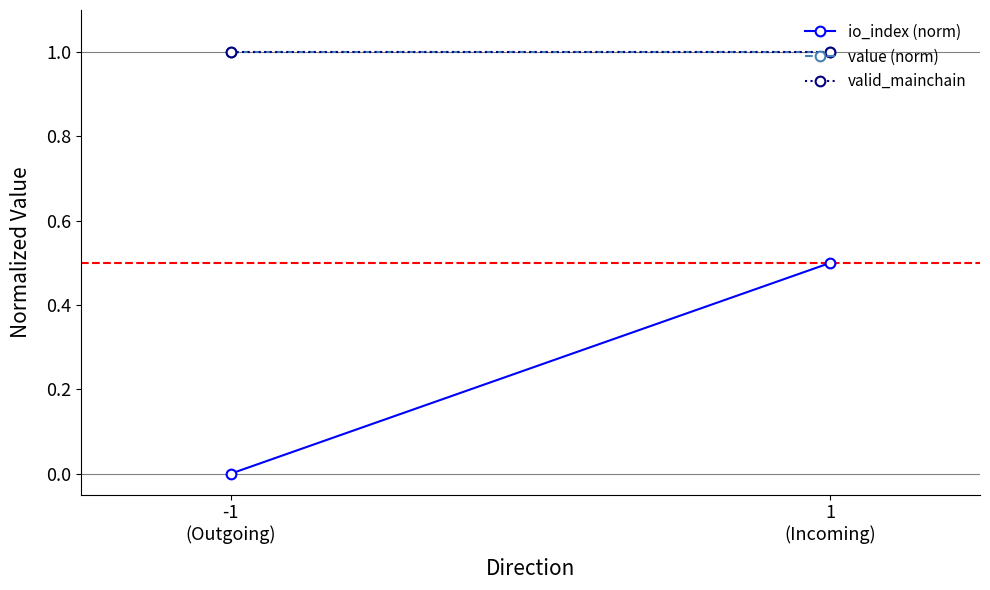

What are all the series names shown in the legend?

io_index (norm), value (norm), valid_mainchain